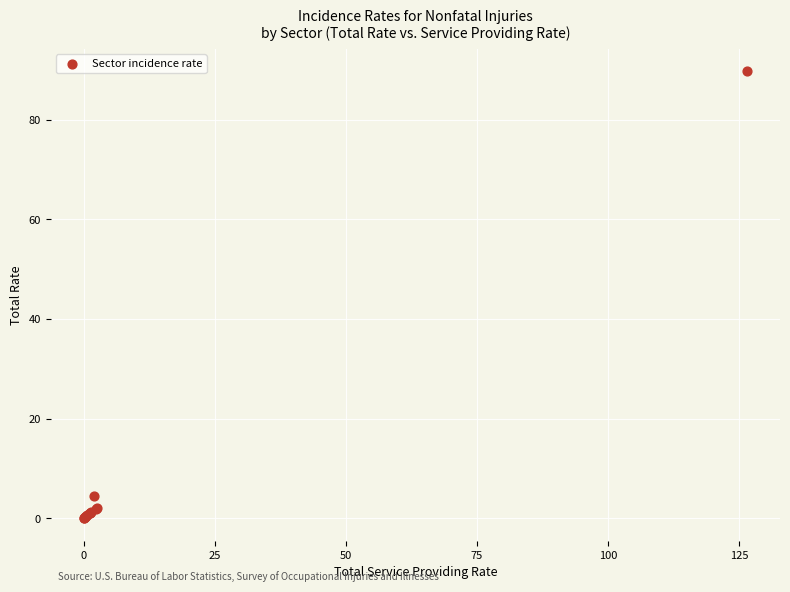

What Y value in the scatter plot is closest to 44?

4.4